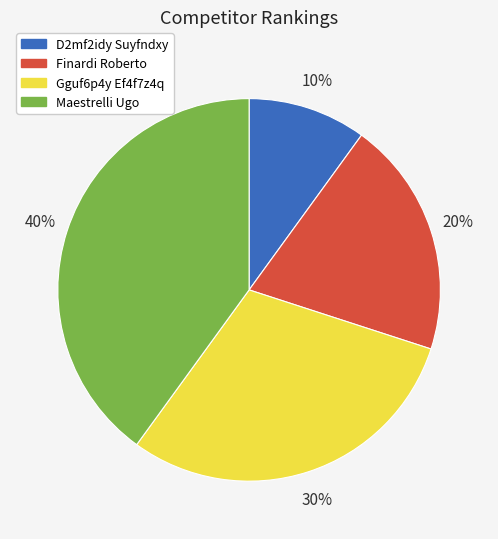

Does D2mf2idy Suyfndxy represent more than half of the total?

No